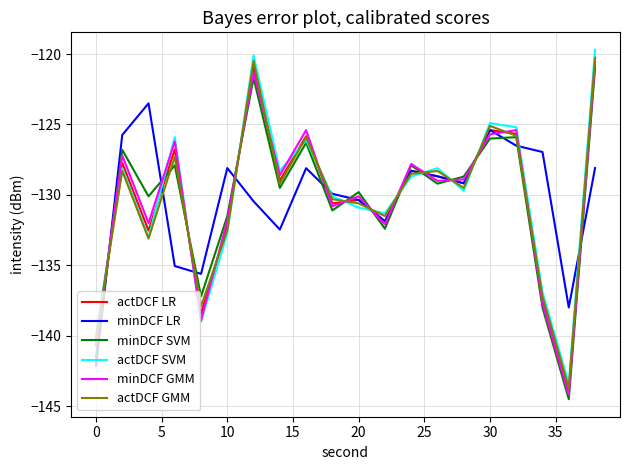

What is the minimum value for actDCF SVM?

-143.4